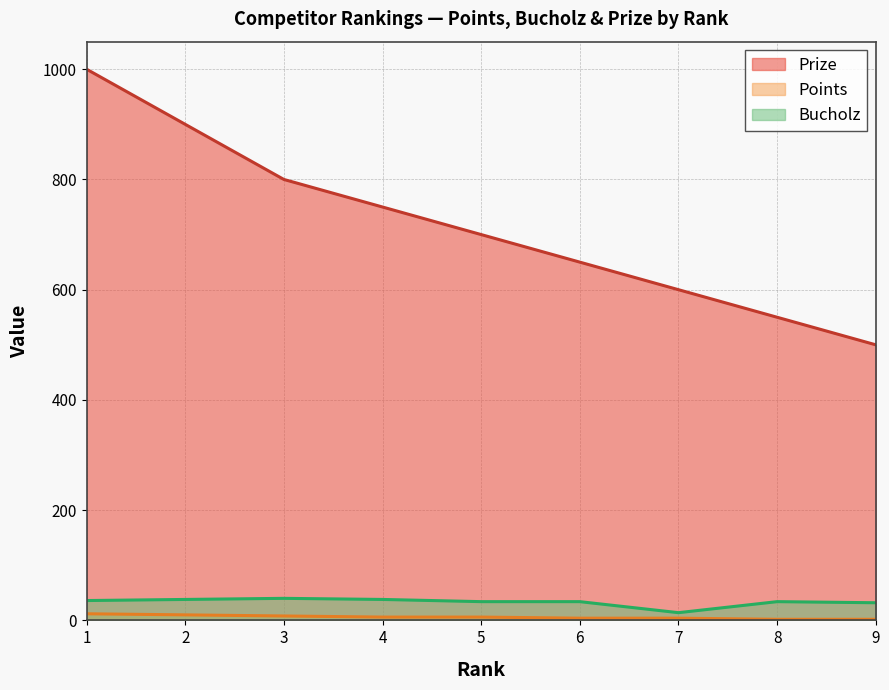

At which category is the sum across all series the highest?

1